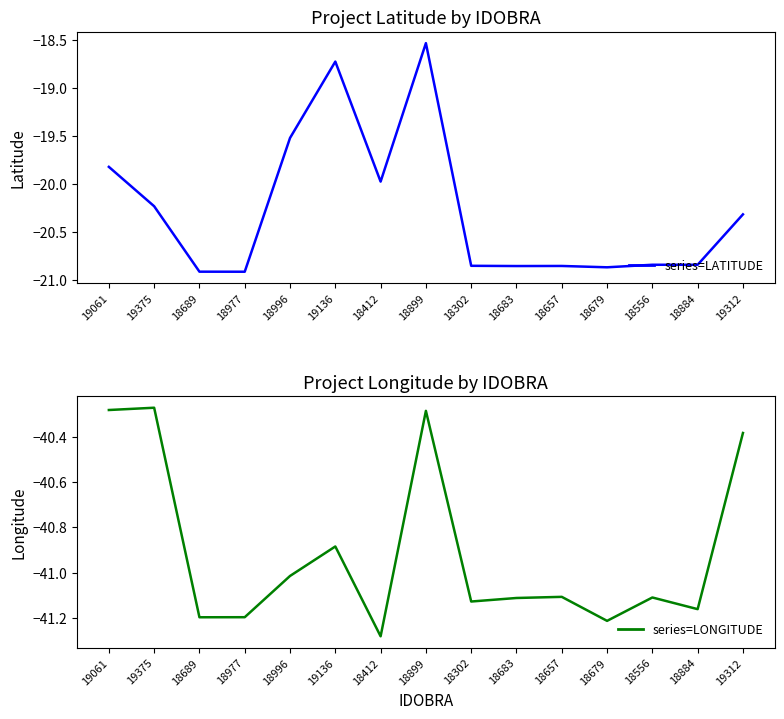

What position from the left is 19136?

6